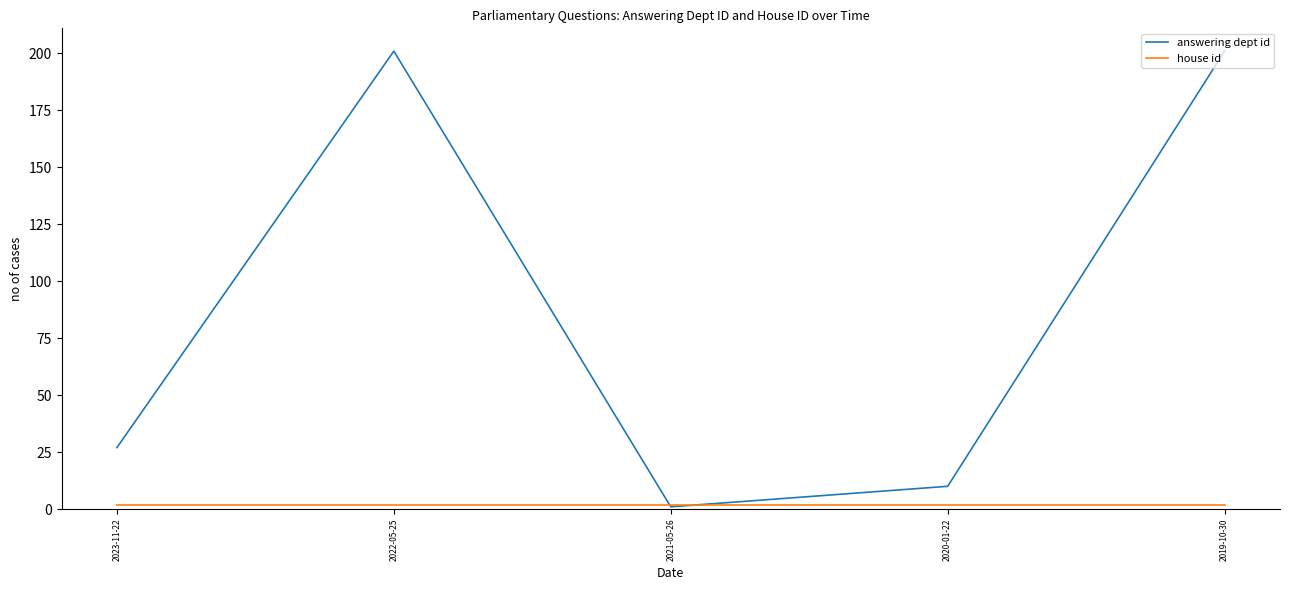

Is it true that answering dept id equals 201 at 2022-05-25?

True